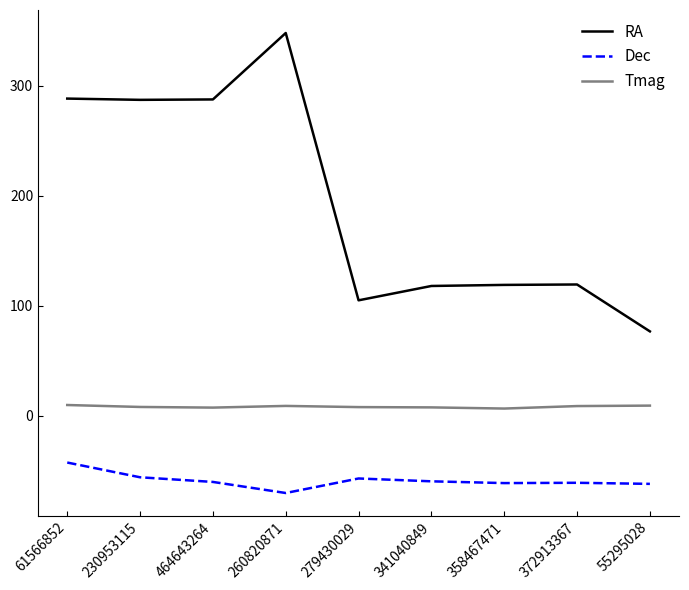

List the series in order of their peak value, lowest first.

Dec, Tmag, RA